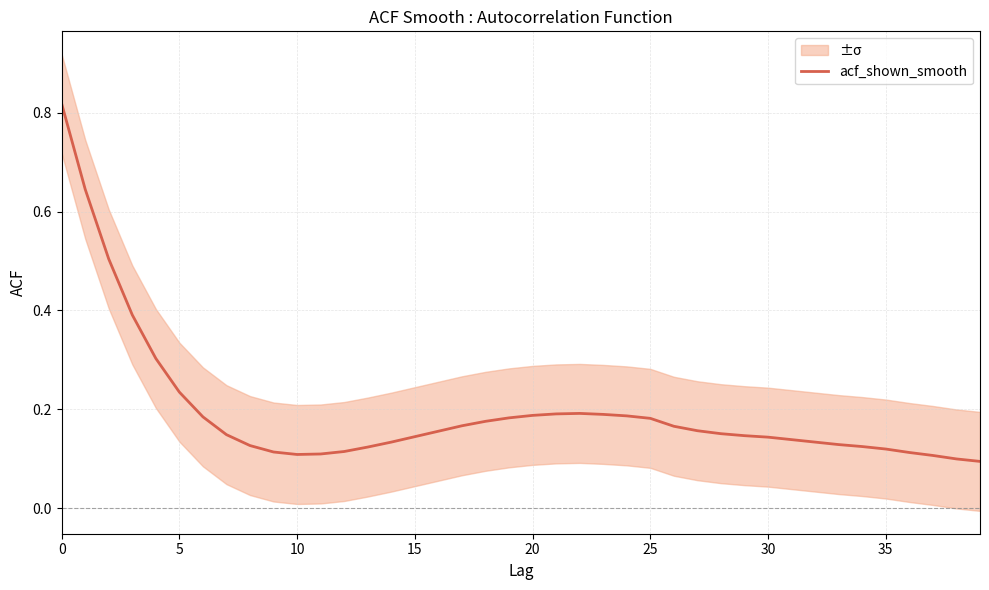

How many categories are shown in the chart?

40